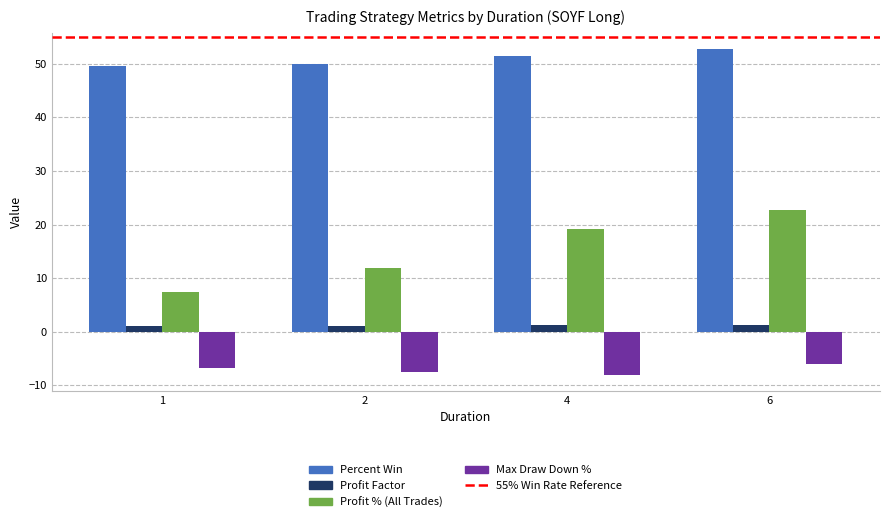

Which series has the largest total across all categories?

Percent Win